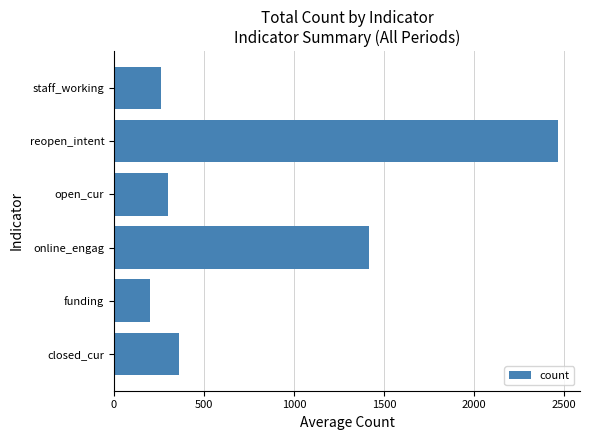

What is the smallest value displayed?

199.5